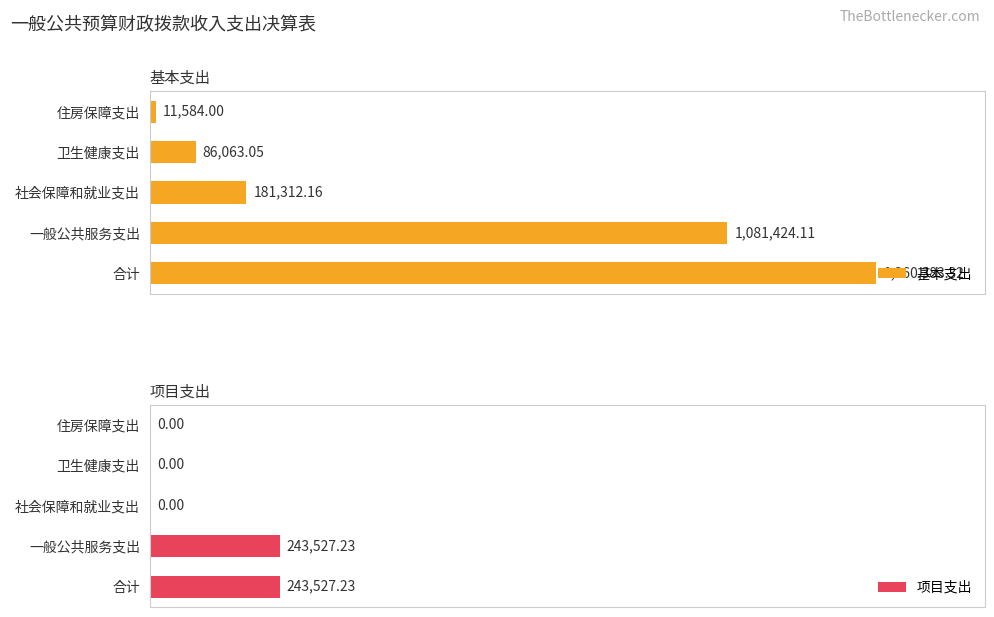

Which category has the lowest value in the 基本支出 series?

住房保障支出